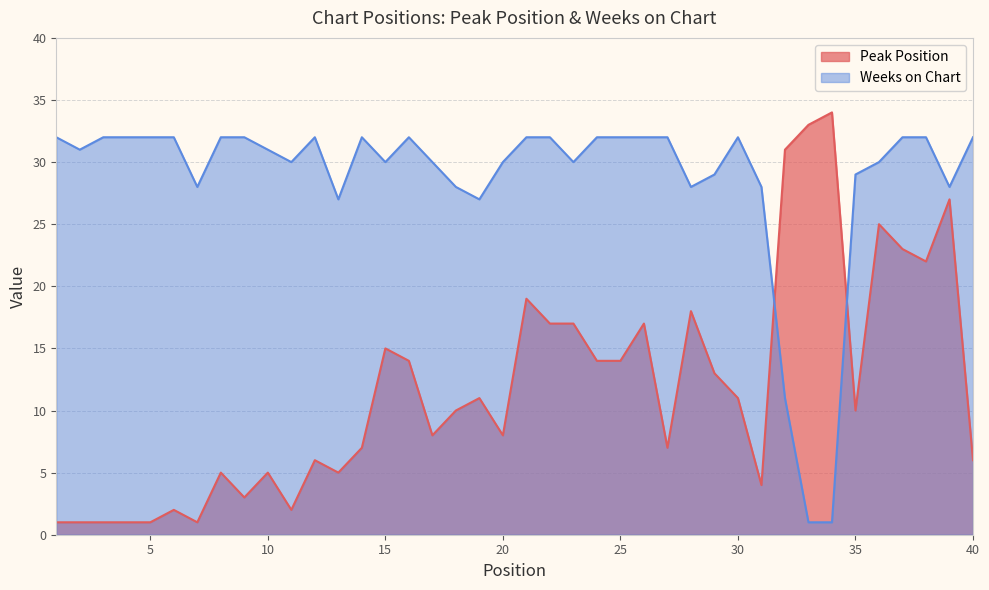

How many data points in Peak Position are less than 10?

19